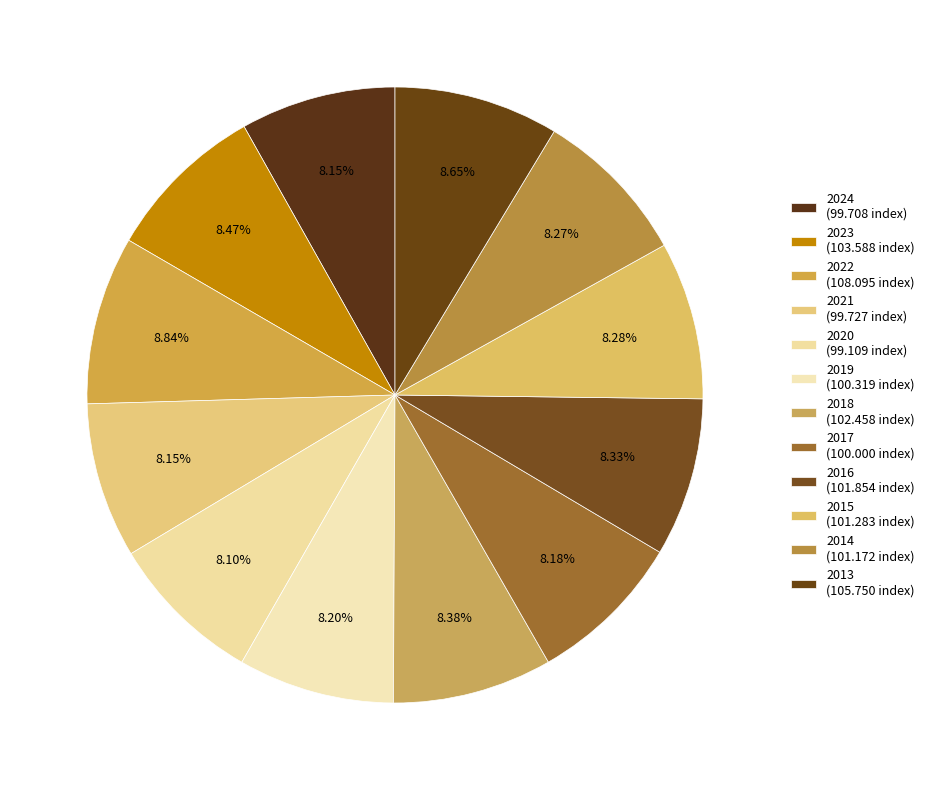

Rank the categories by value from lowest to highest.

2020, 2024, 2021, 2017, 2019, 2014, 2015, 2016, 2018, 2023, 2013, 2022